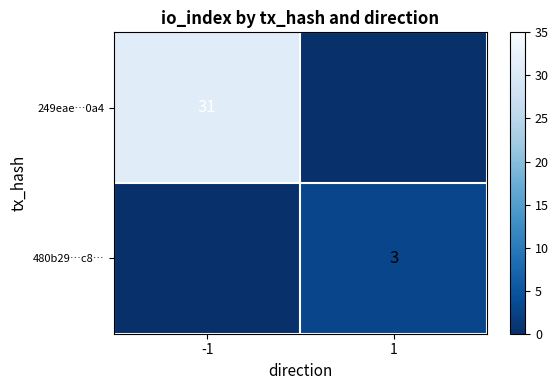

The value of 249eae…0a4 at -1 is 53. True or false?

False